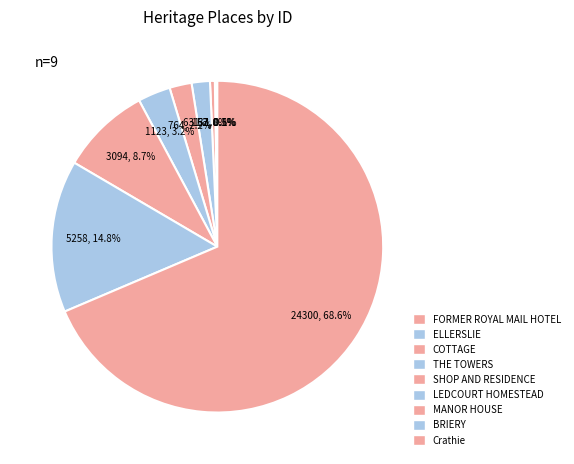

To the nearest percent, what is the average slice percentage?

11%